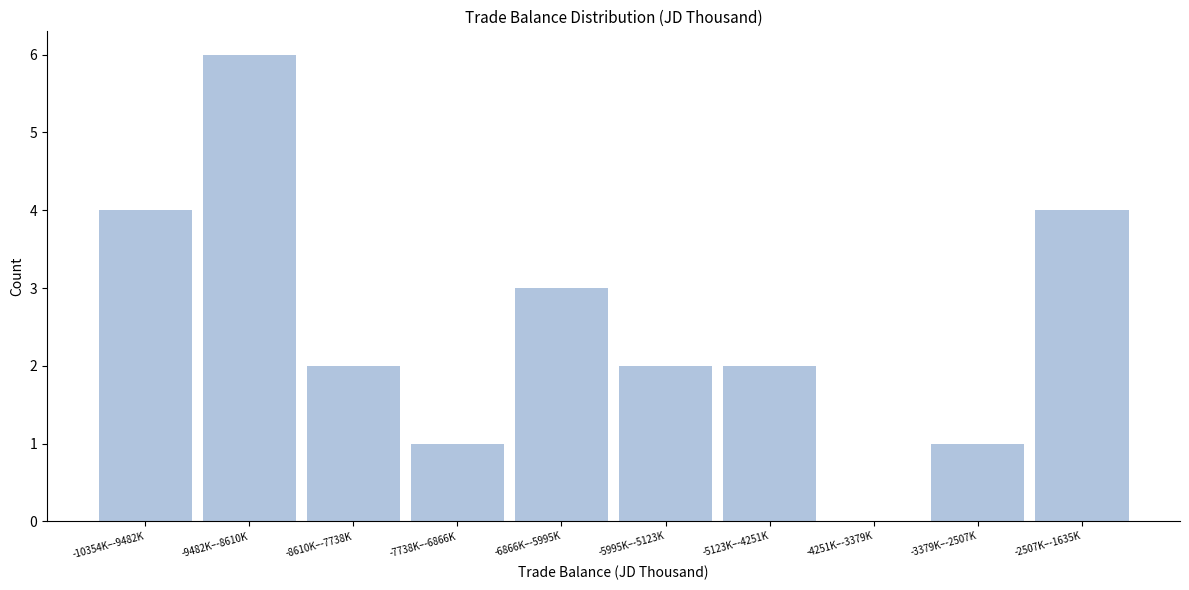

Reading left to right, extract all data points from this chart.

-10354K–-9482K=4	-9482K–-8610K=6	-8610K–-7738K=2	-7738K–-6866K=1	-6866K–-5995K=3	-5995K–-5123K=2	-5123K–-4251K=2	-4251K–-3379K=0	-3379K–-2507K=1	-2507K–-1635K=4